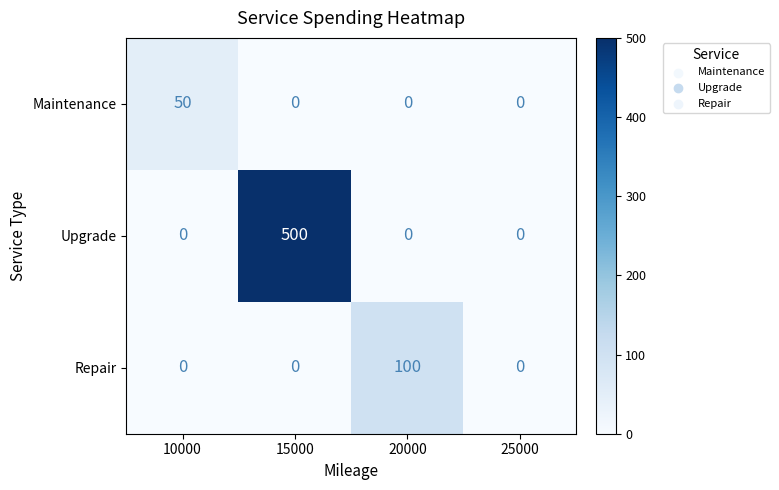

Which series changed the most between 10000 and 20000?

Repair